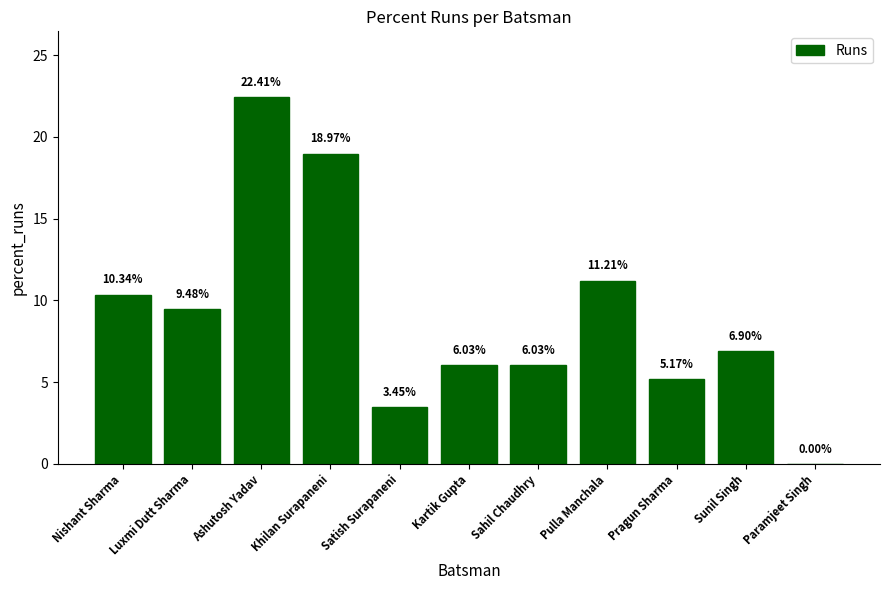

What is the sum of the values at Luxmi Dutt Sharma and Ashutosh Yadav?

31.9